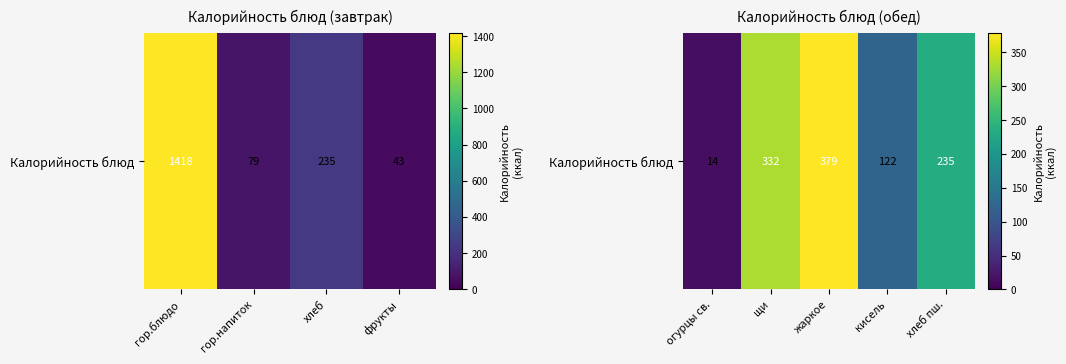

How many data points does each series have?

5